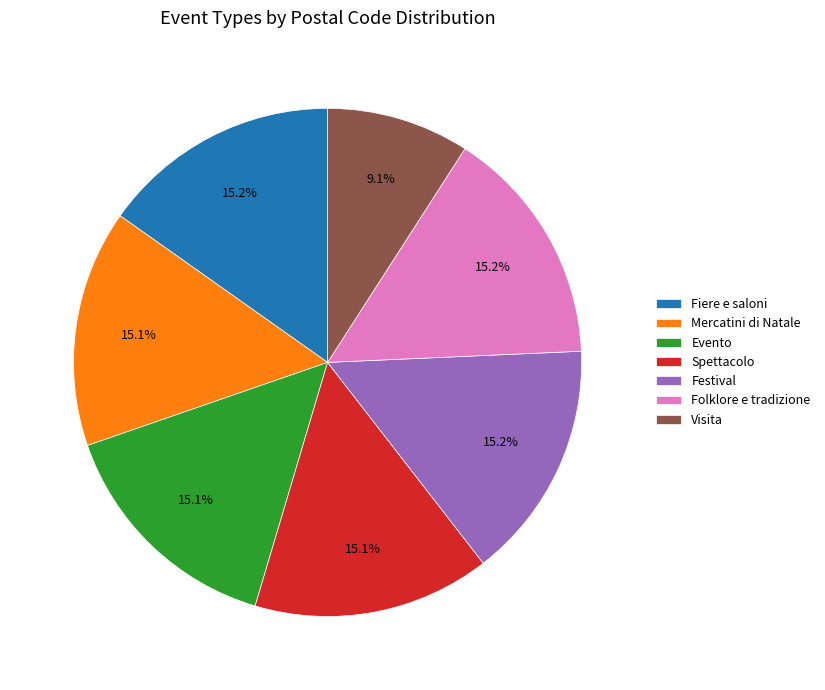

Which slice is the smallest?

Visita